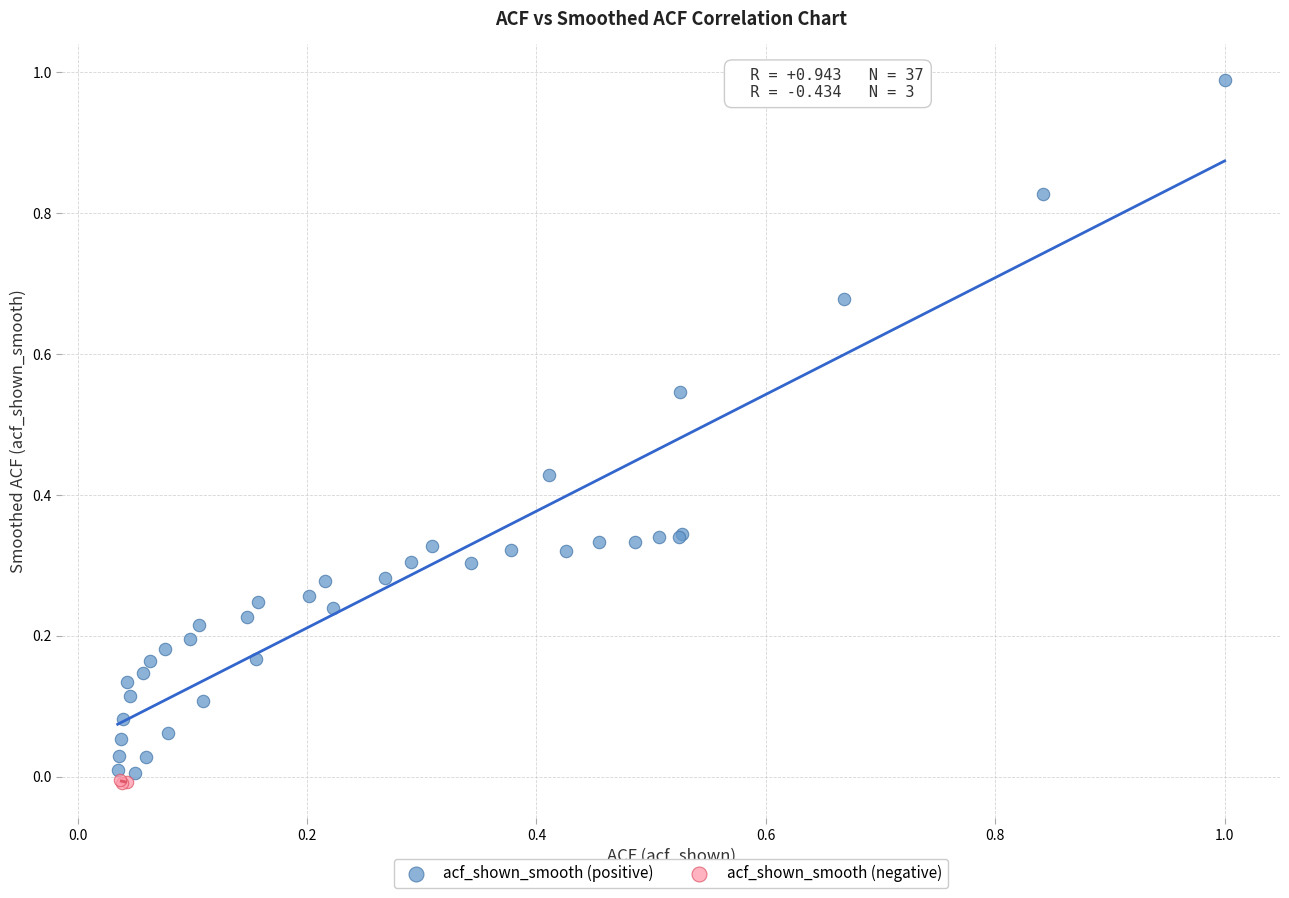

Which series has the widest spread of Y values?

acf_shown_smooth (positive)